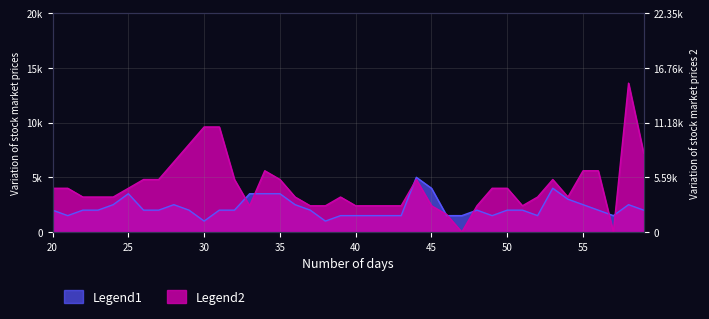

What is the value of the Legend2 point at the 35th from the left?

3200